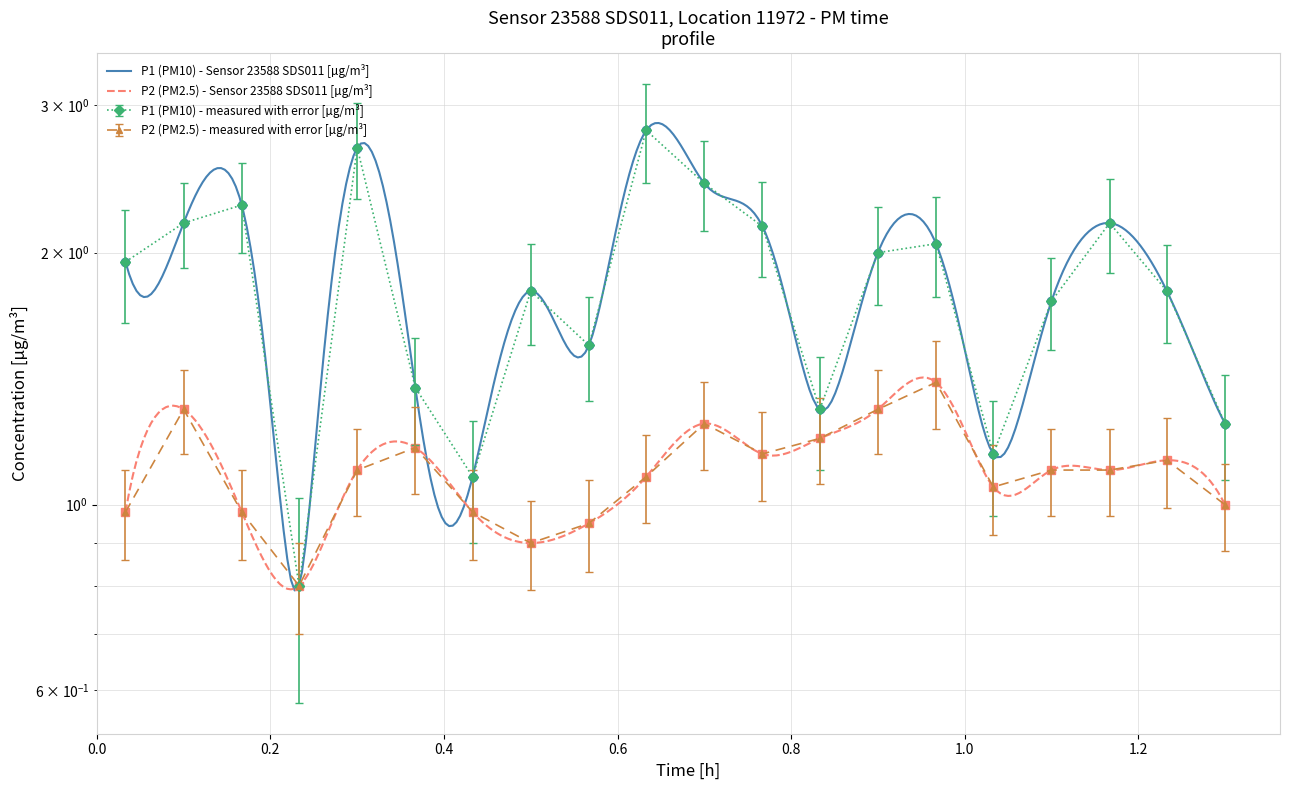

At which label is P2 closest to 1?

01:18